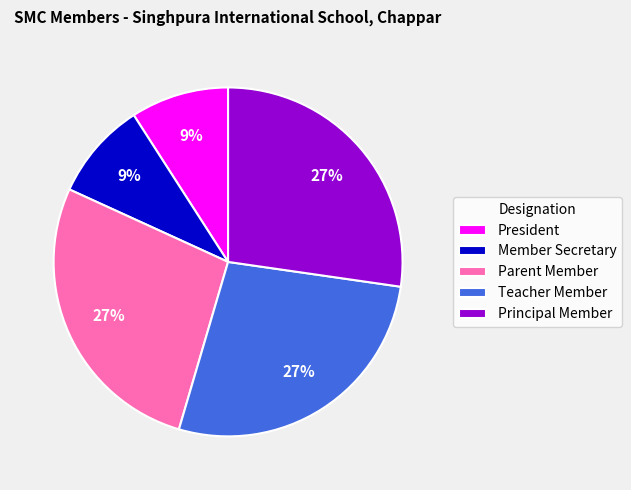

To the nearest percent, what percentage of the pie is President?

9%